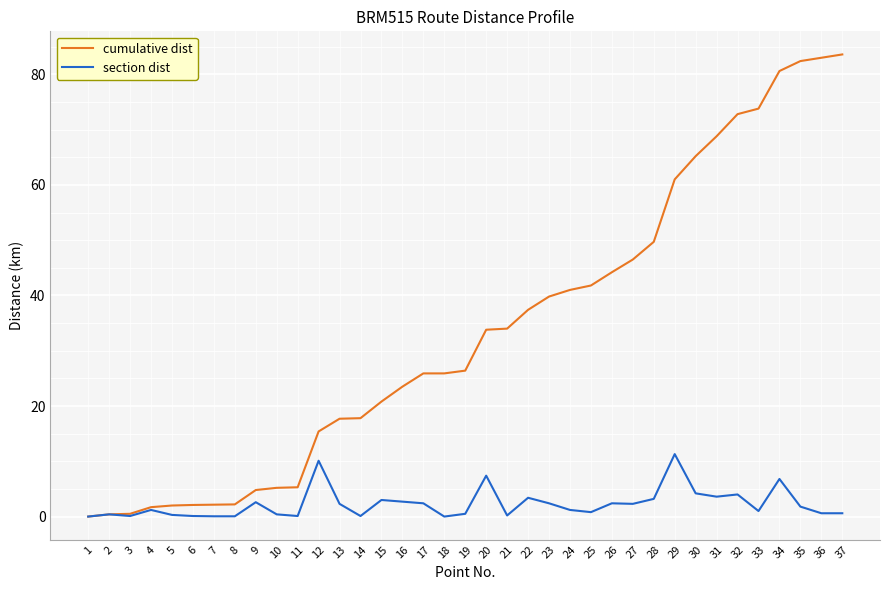

The value of cumulative dist at 29 is 40.1. True or false?

False